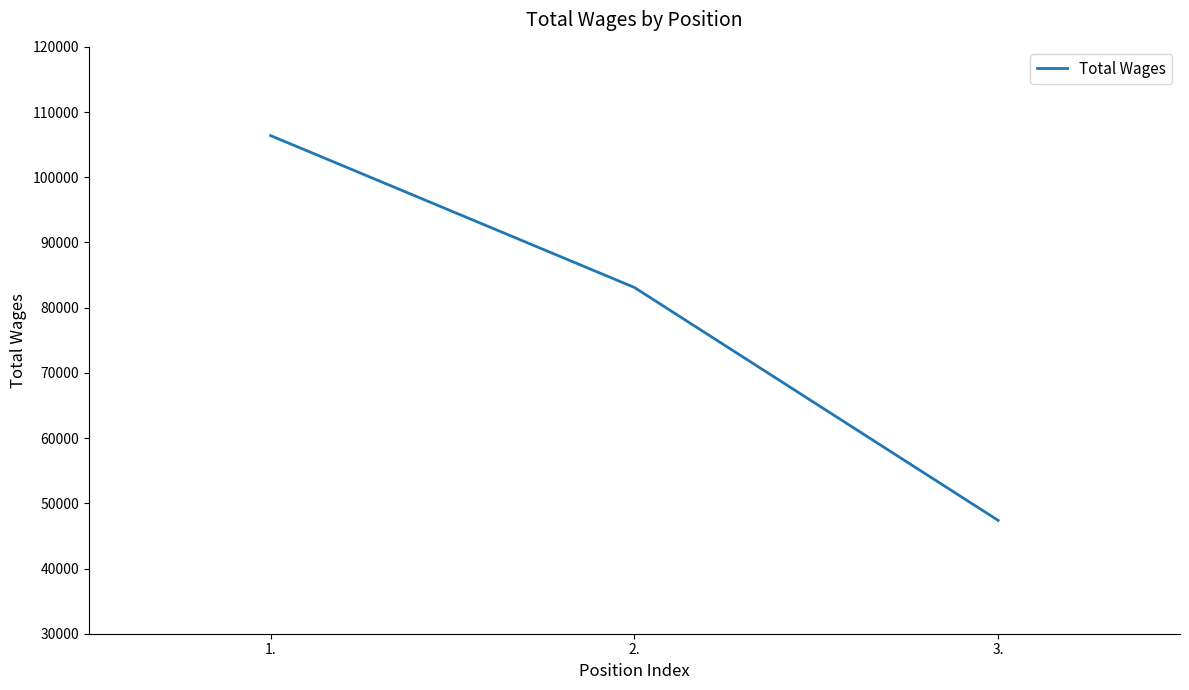

Between 2. and 3., which is larger?

2.